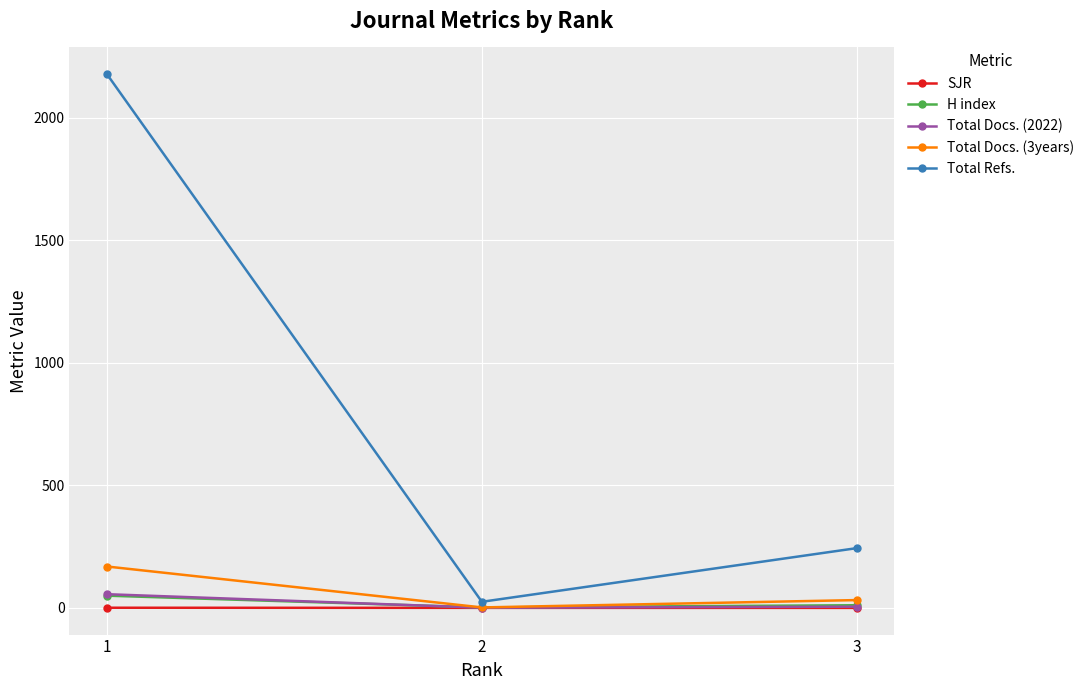

What is the sum of the Total Refs. values at 3 and 1?

2422.0